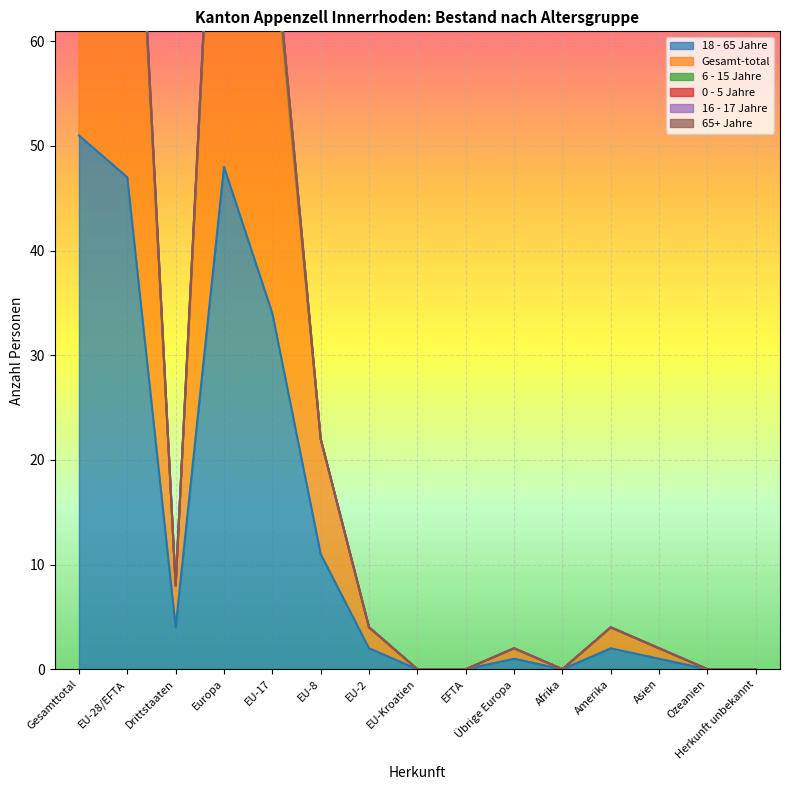

Where is 18 - 65 Jahre nearest to the value 25?

EU-17